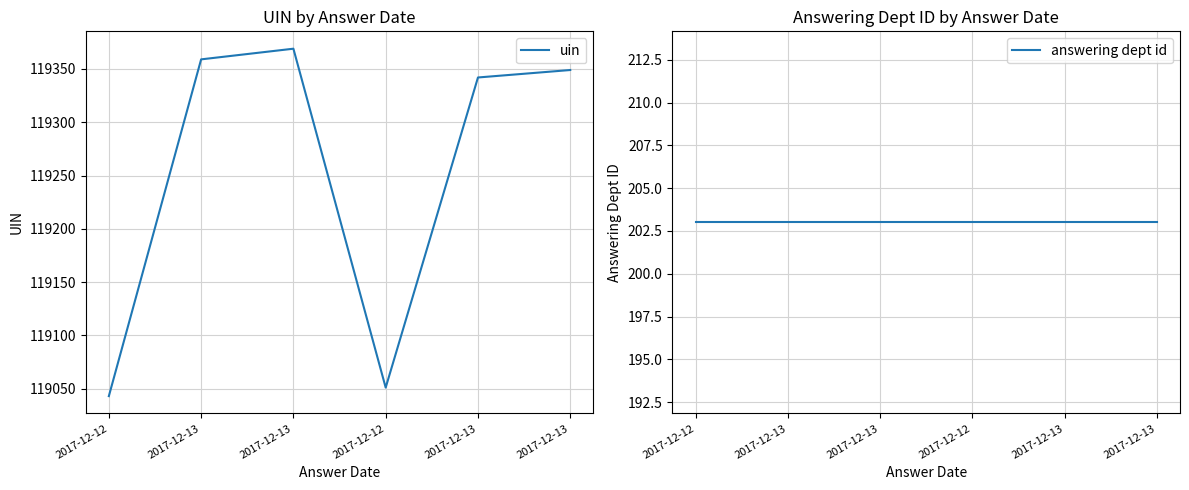

Does the chart display data point markers on the line(s)?

No